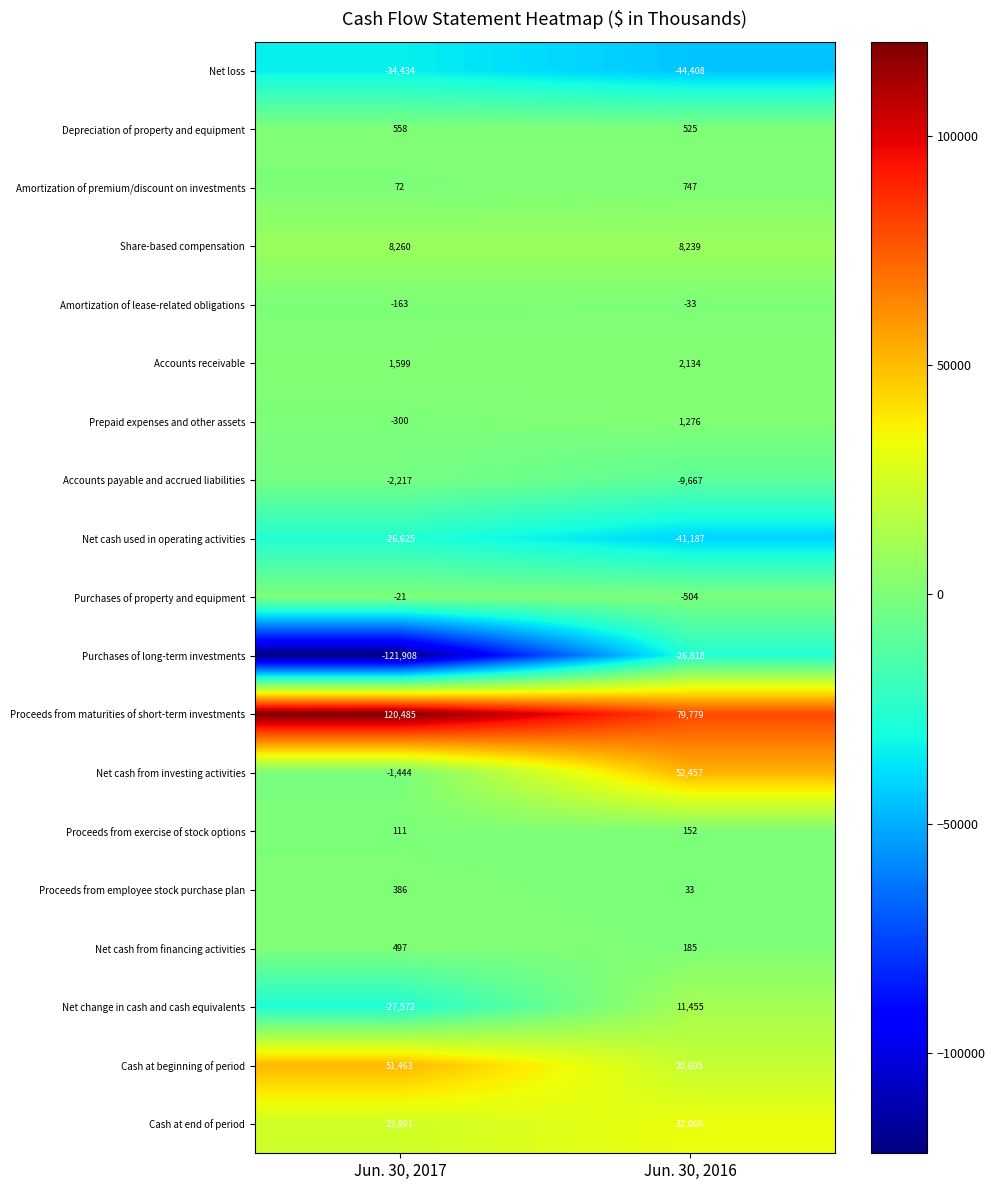

Rank the categories by Net cash from investing activities value from lowest to highest.

Jun. 30, 2017, Jun. 30, 2016